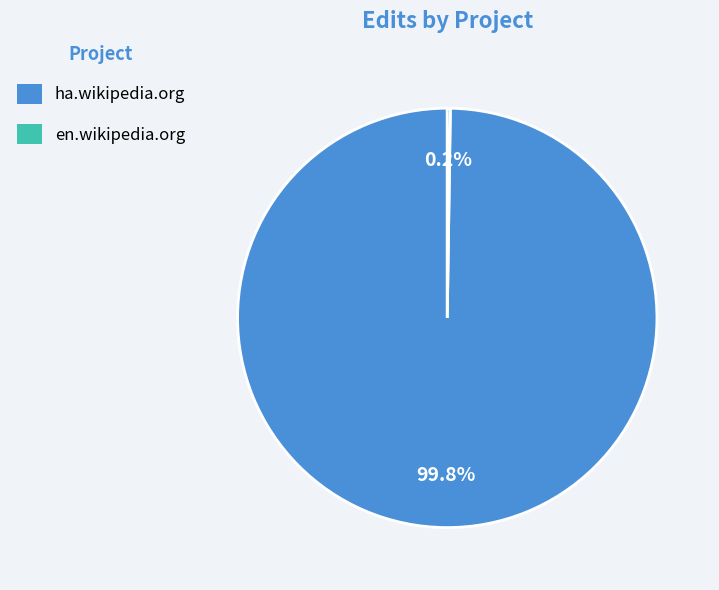

True or false: ha.wikipedia.org accounts for 100% of the total.

True